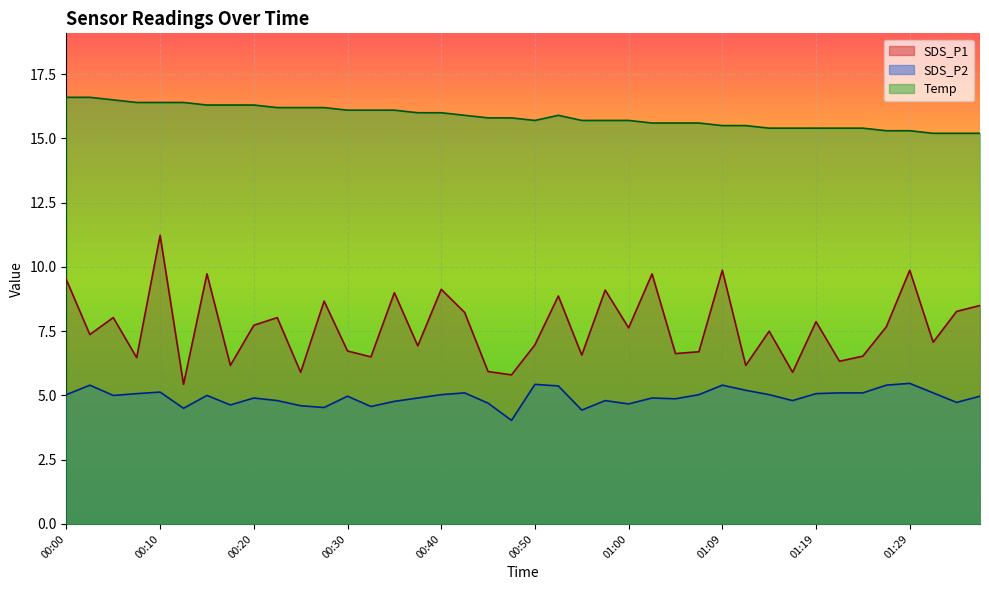

True or false: Temp has more than 1 interior local peaks.

False